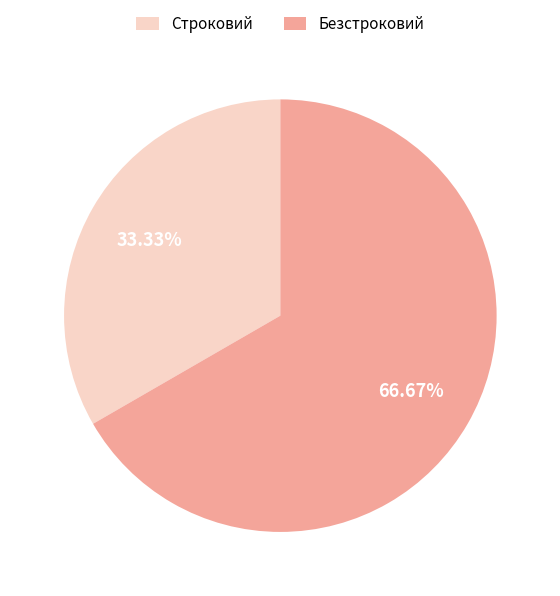

Which slice is the largest?

Безстроковий